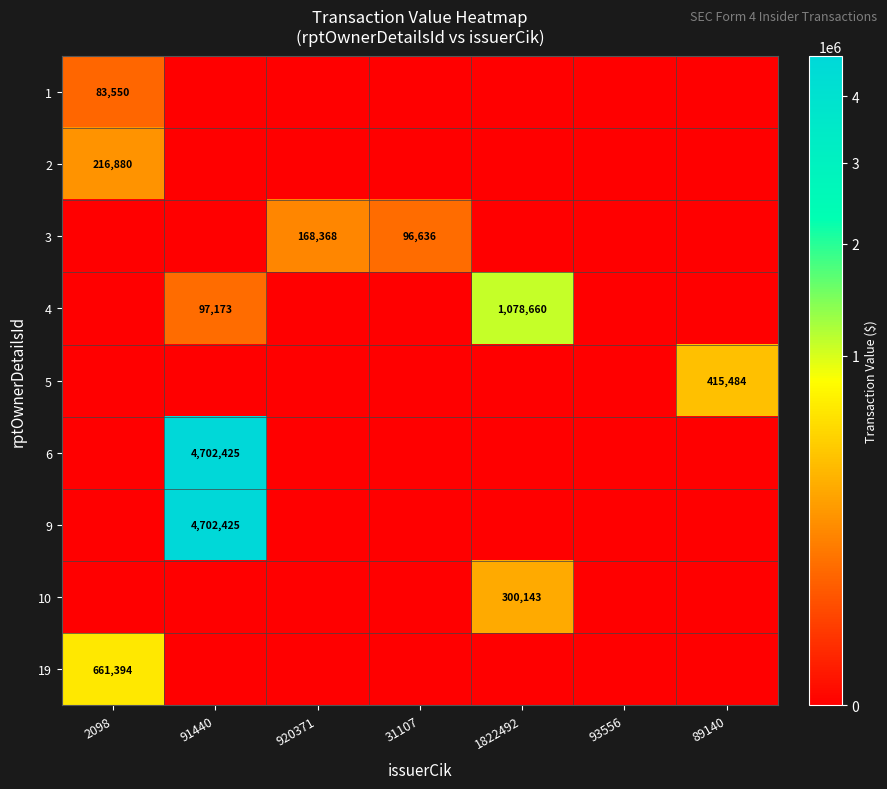

Is it true that 1 equals 83550 at 2098?

True